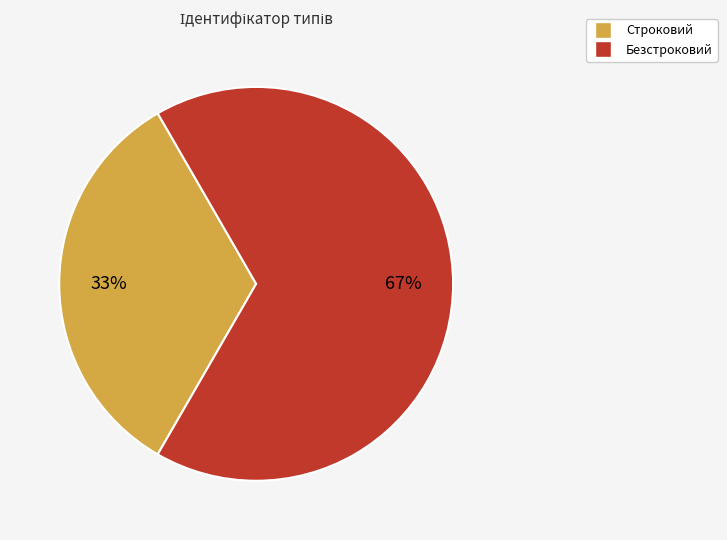

Does Строковий represent more than half of the total?

No